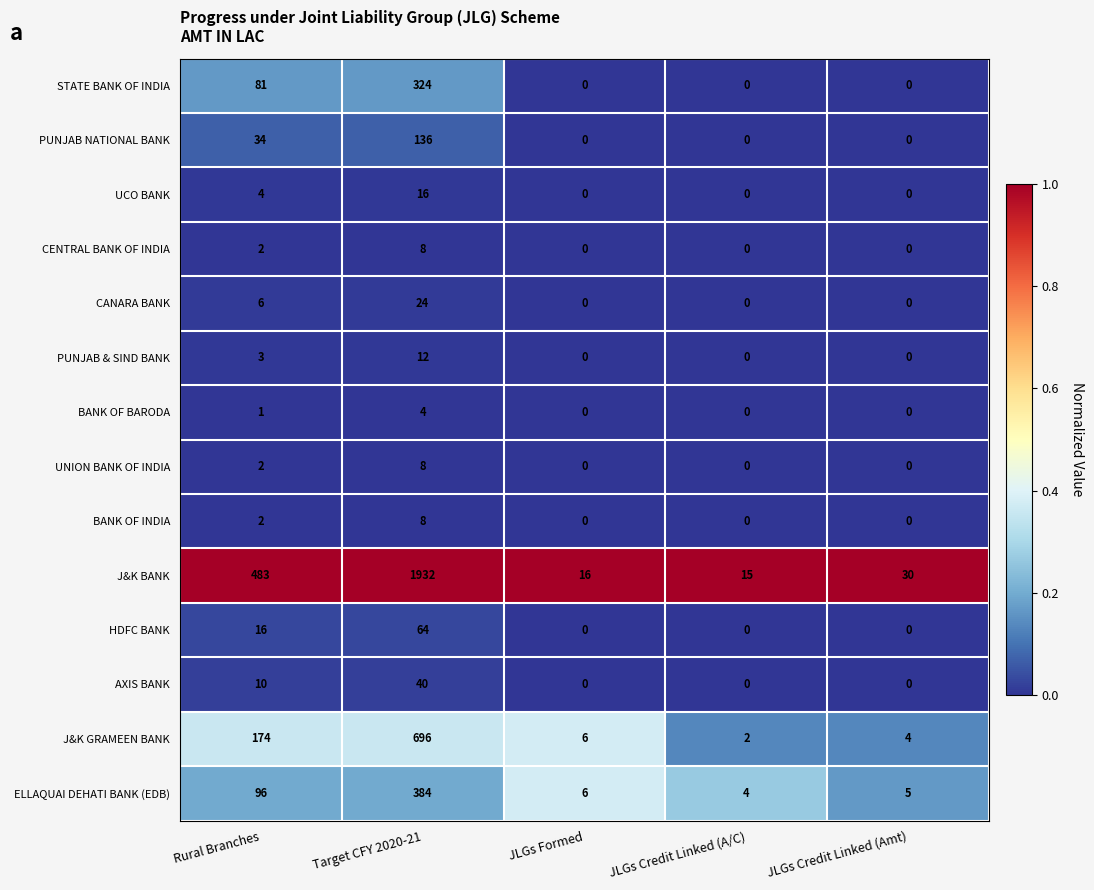

What is the sum of the J&K BANK values at Rural Branches and Target CFY 2020-21?

2415